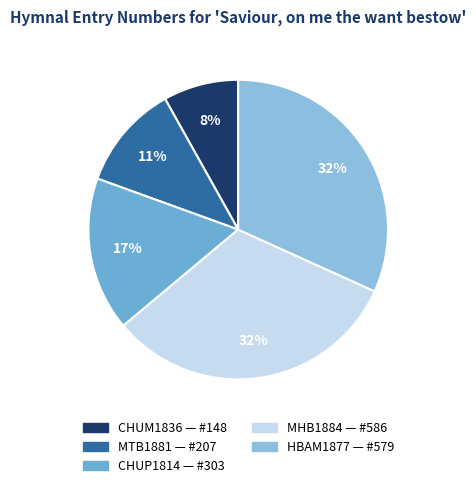

Which has a higher value, HBAM1877 or MTB1881?

HBAM1877